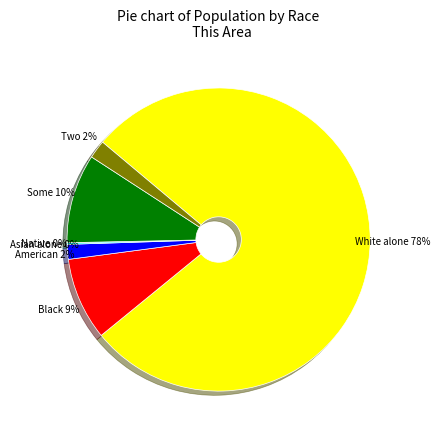

Is there a majority slice in this chart?

Yes